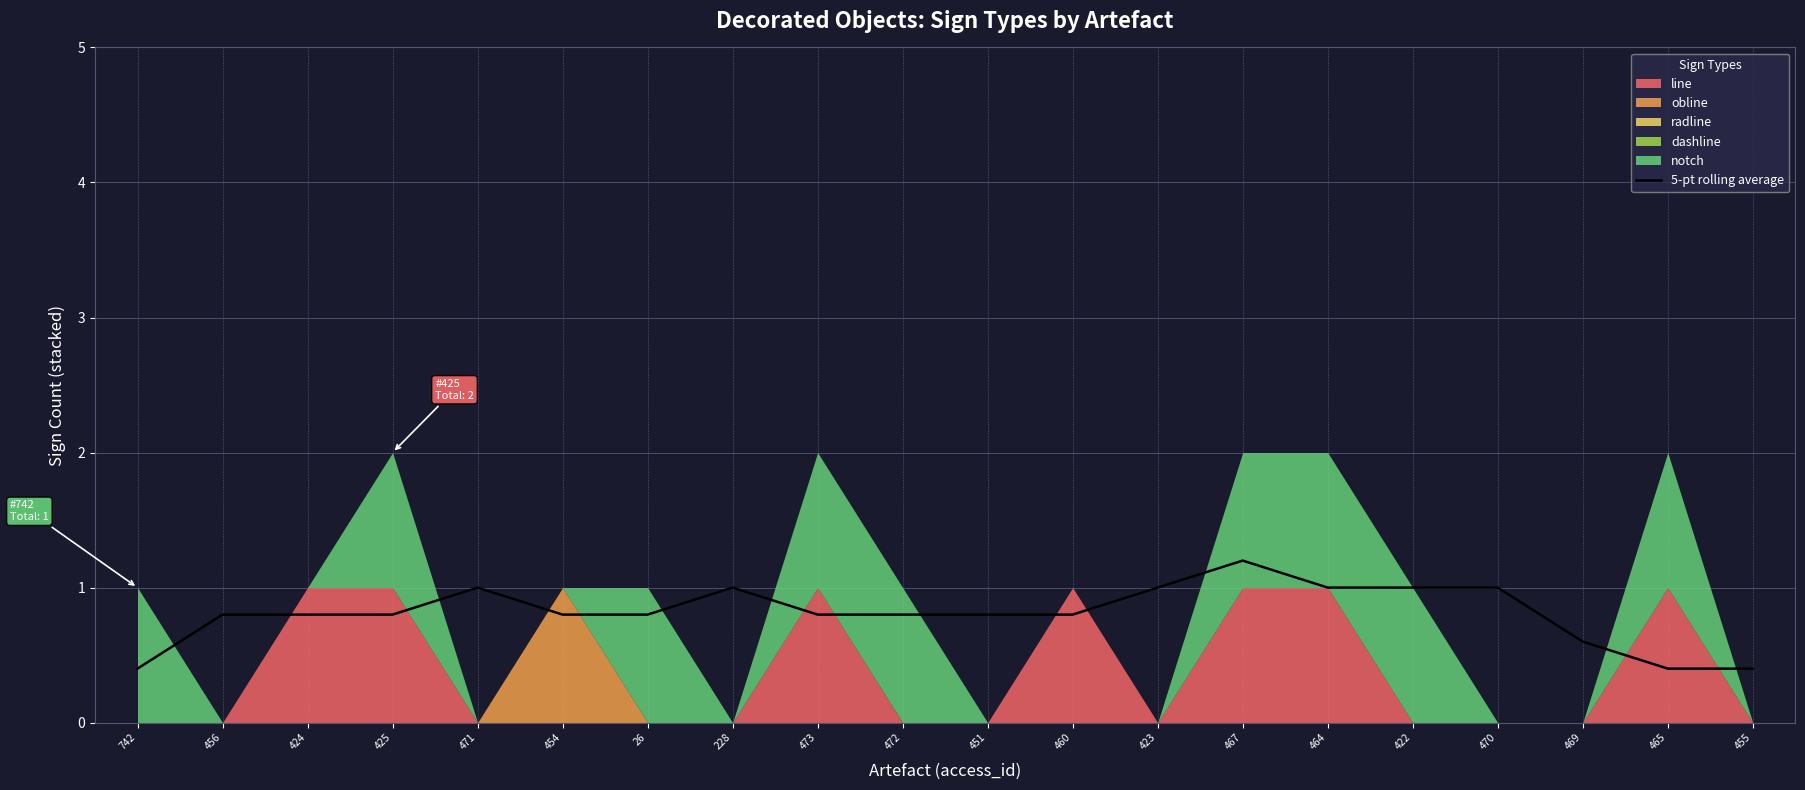

Is it true that the value at 423 is 1.6?

False